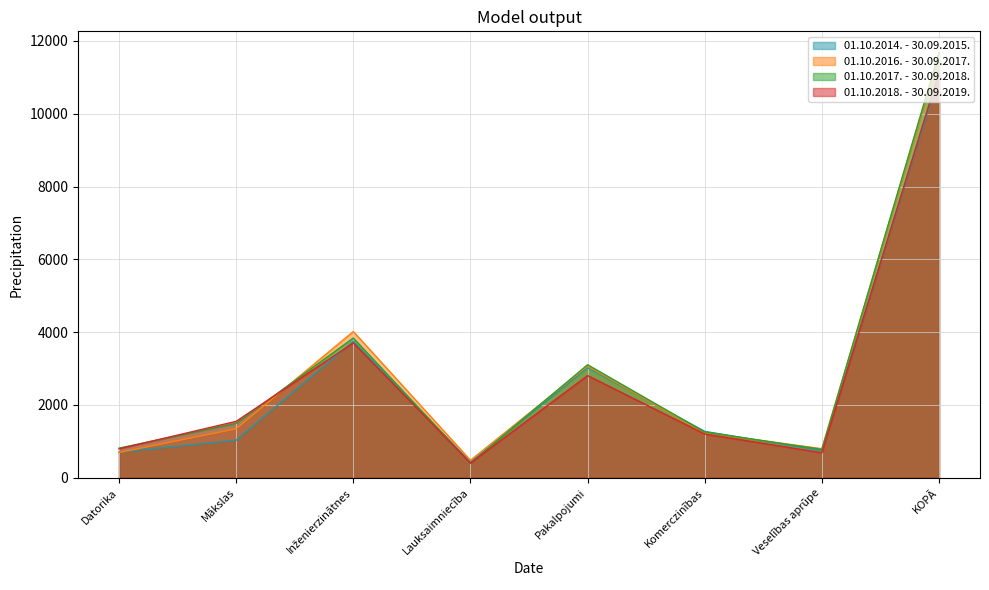

What is the smallest value displayed?

399